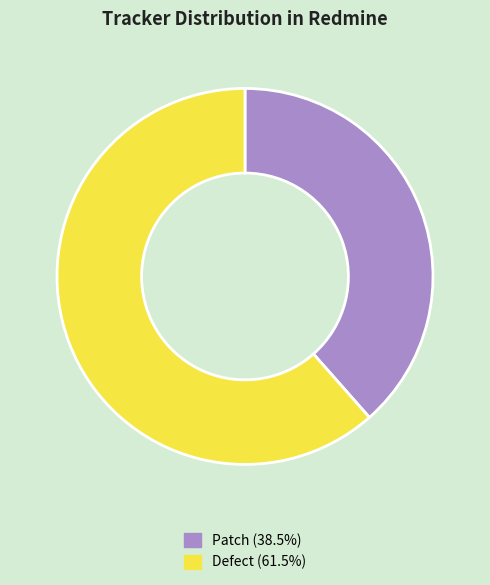

Which category accounts for the majority?

Defect